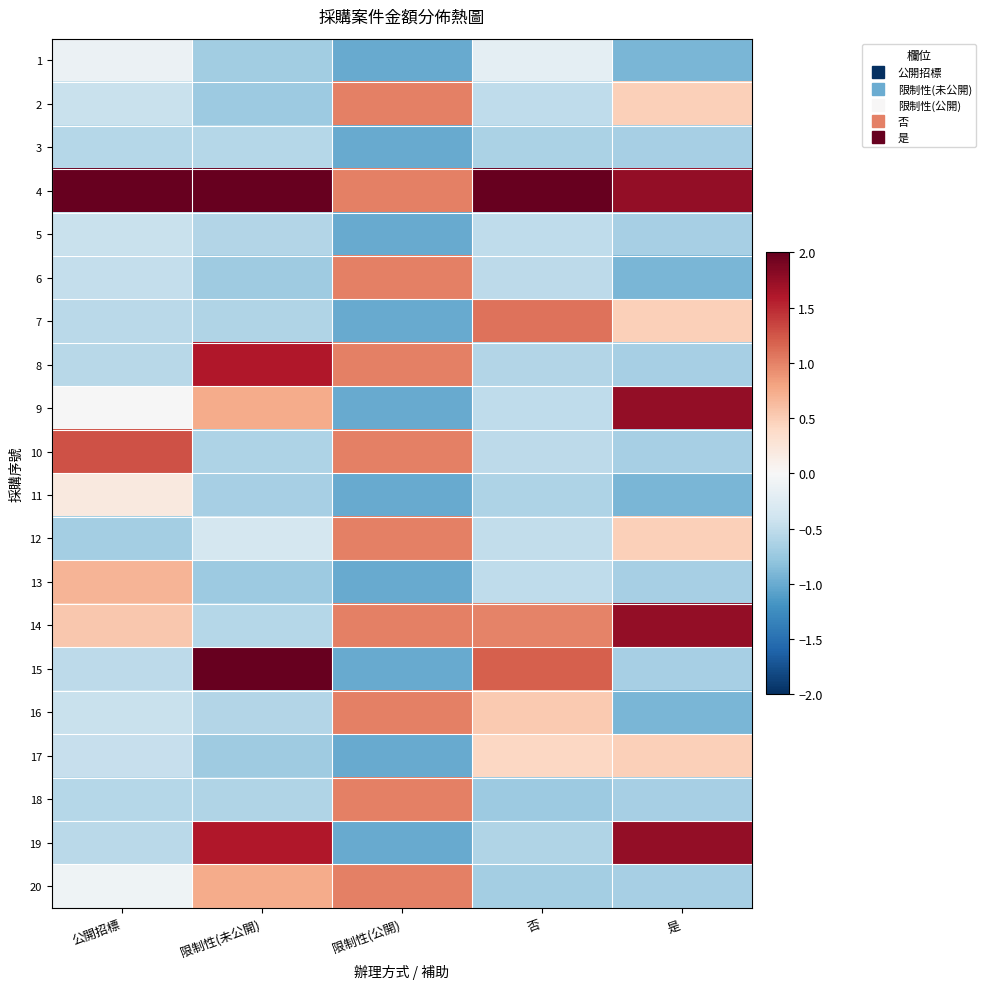

What is the greatest value displayed?

3.8